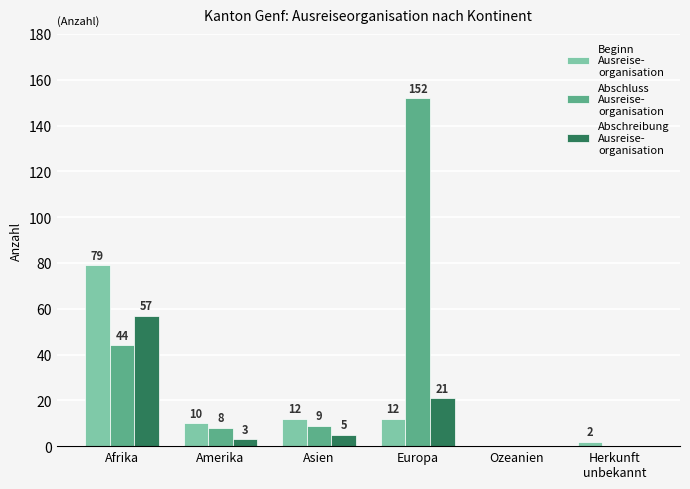

At which category is the sum across all series the highest?

Europa